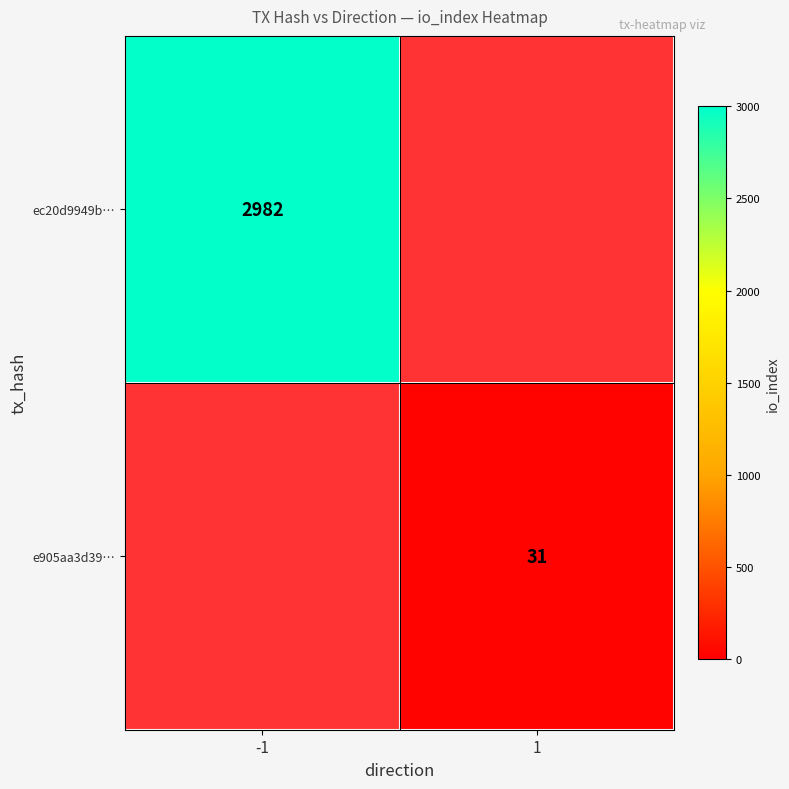

The value of ec20d9949b… at -1 is 2982. True or false?

True